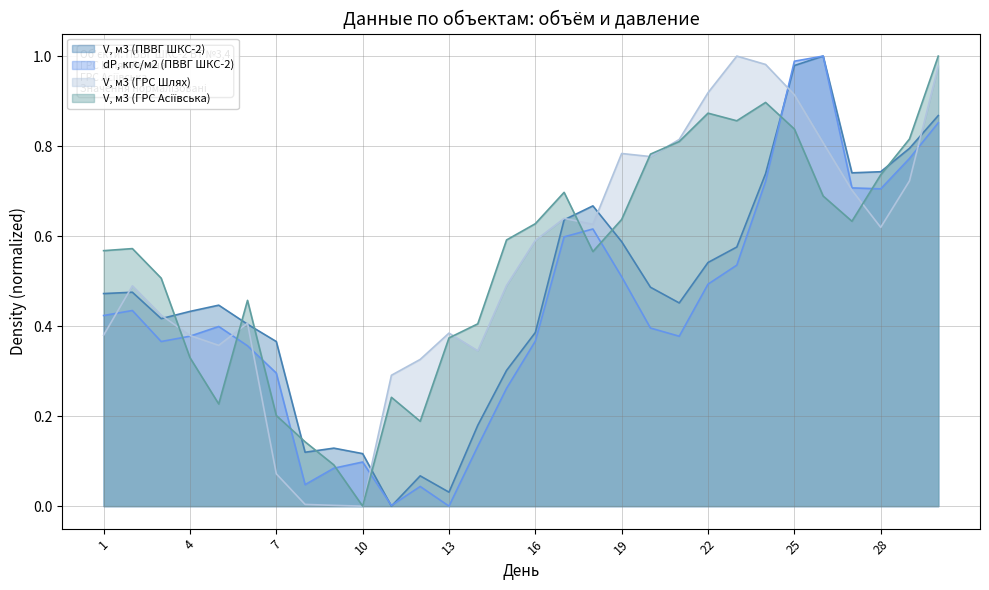

The V, м3 (ГРС Шлях) series shows 0.1 at 11. True or false?

False